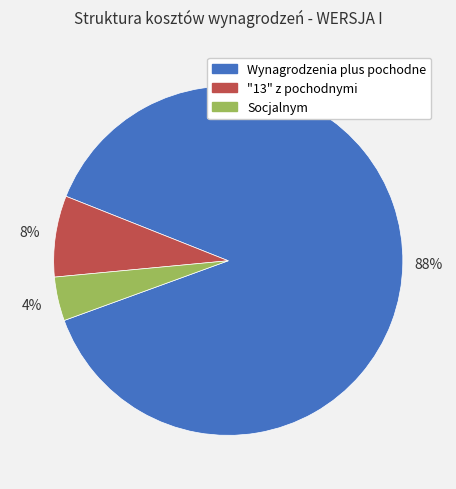

Which category has the biggest portion of the pie?

Wynagrodzenia plus pochodne